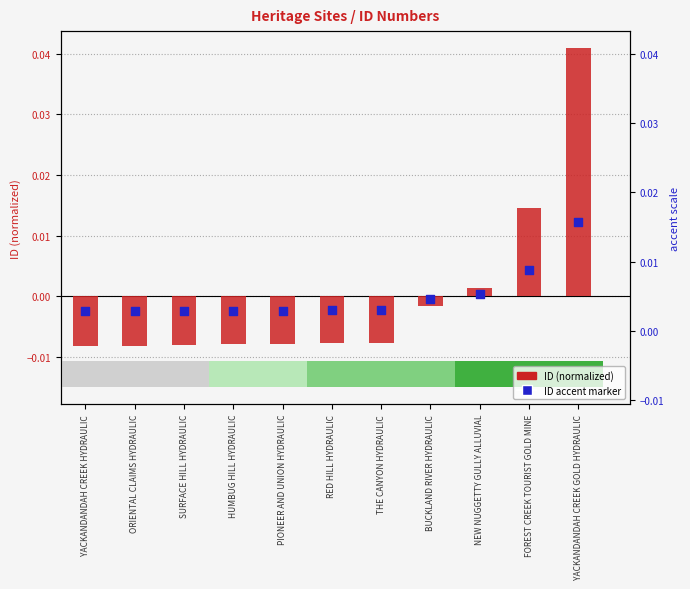

Which series contains the lowest Y value?

ID (normalized)